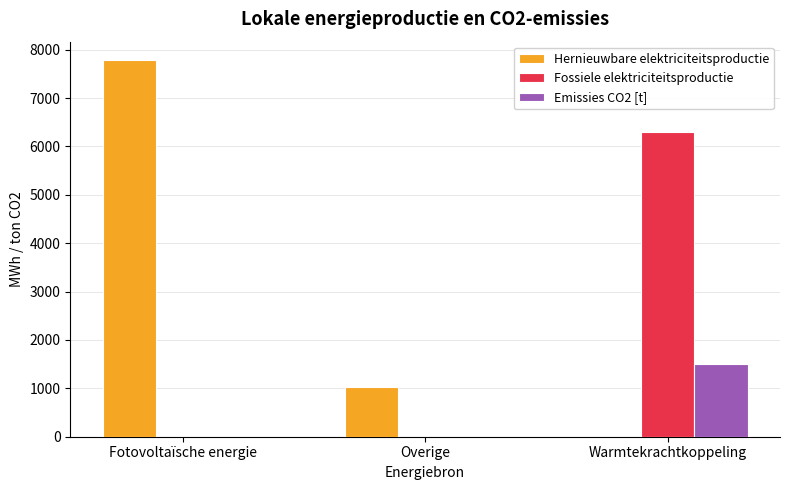

Are the bars grouped side by side (vs. stacked)?

Yes